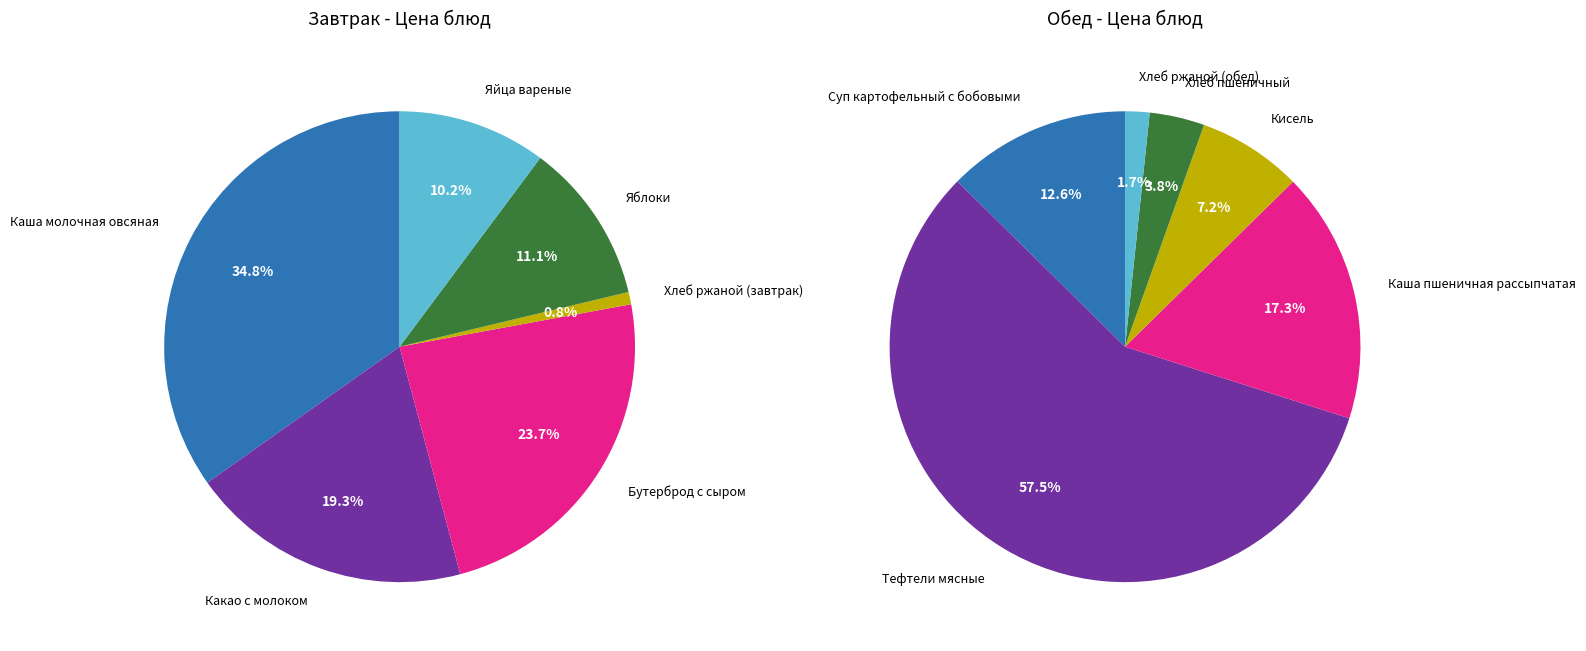

Is there any slice that represents more than half of the pie?

No